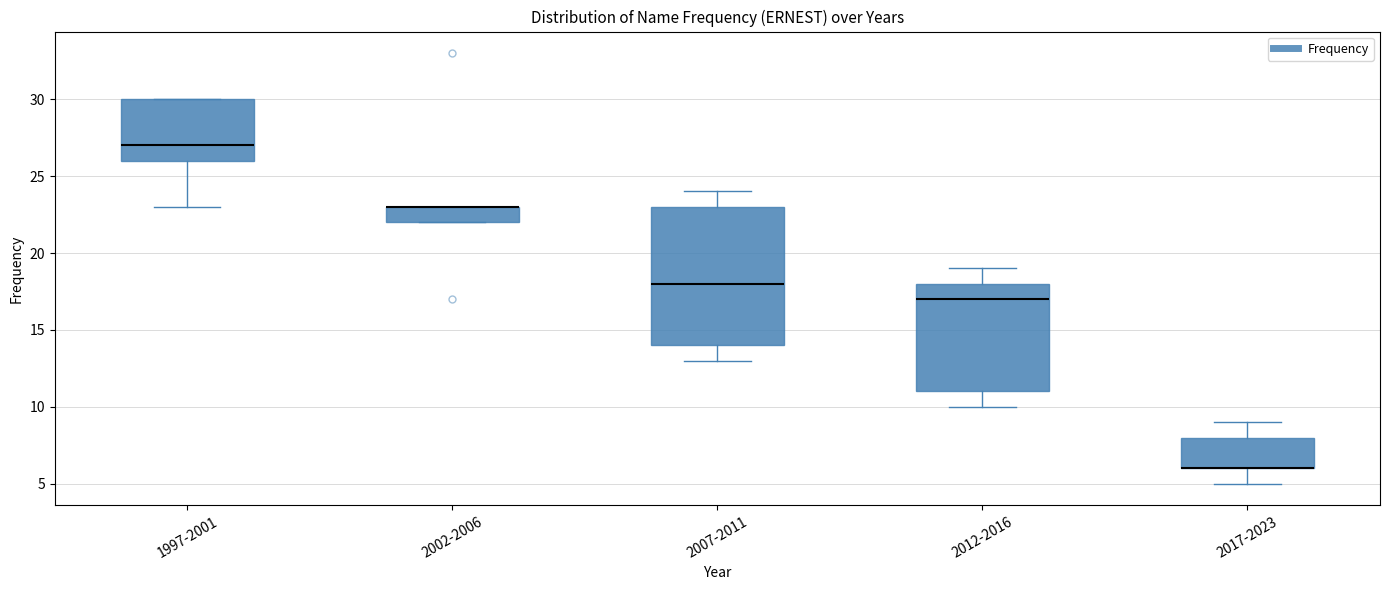

Reading left to right, transcribe this box plot: for each box, give where its median line is, the range the box spans, and where its two whiskers end, as read against the y-axis. The values are not printed on the chart, so give them approximately, as read against the axis.

1997-2001: median 27, box 26 to 30, whiskers 23 to 30
2002-2006: median 23 (drawn on the box's upper edge), box 22 to 23, whiskers 22 to 23
2007-2011: median 18, box 14 to 23, whiskers 13 to 24
2012-2016: median 17, box 11 to 18, whiskers 10 to 19
2017-2023: median 6 (drawn on the box's lower edge), box 6 to 8, whiskers 5 to 9